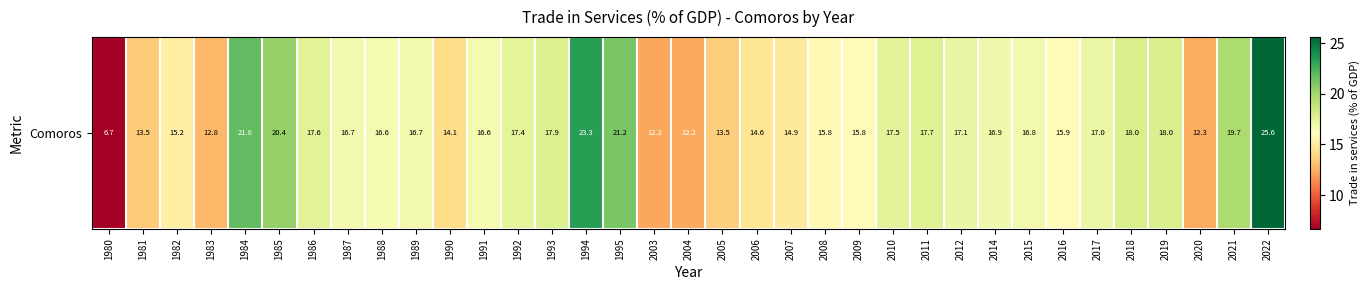

The chart shows a value of 23.3 at 1994. True or false?

True